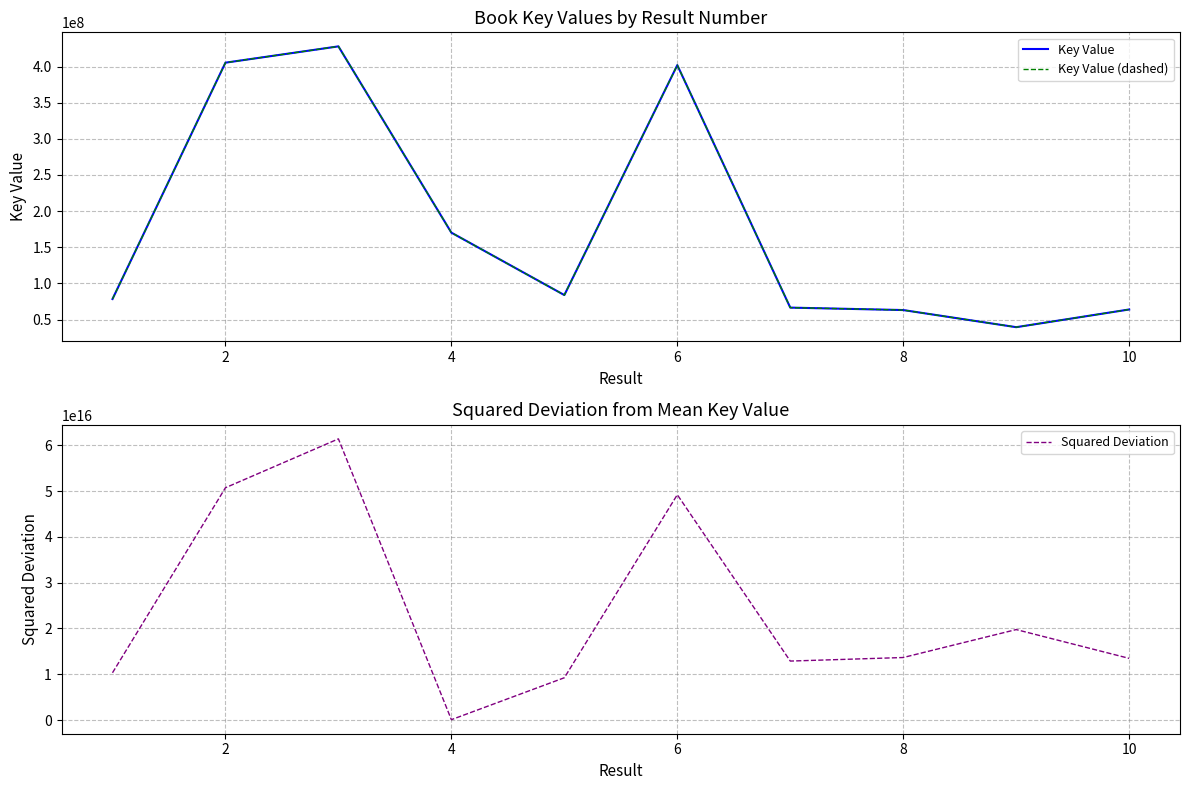

The value of Squared Deviation at 2 is 50712500271237192.0. True or false?

True